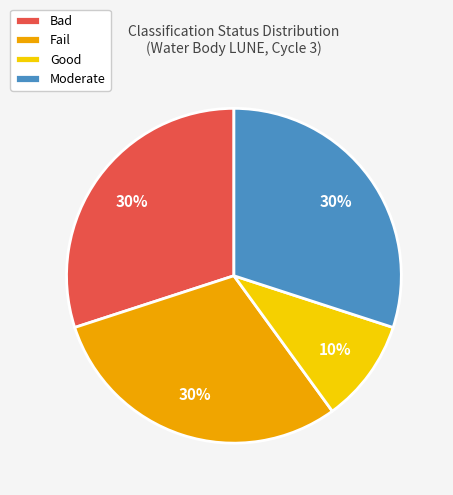

To the nearest percent, what portion does Bad represent?

30%